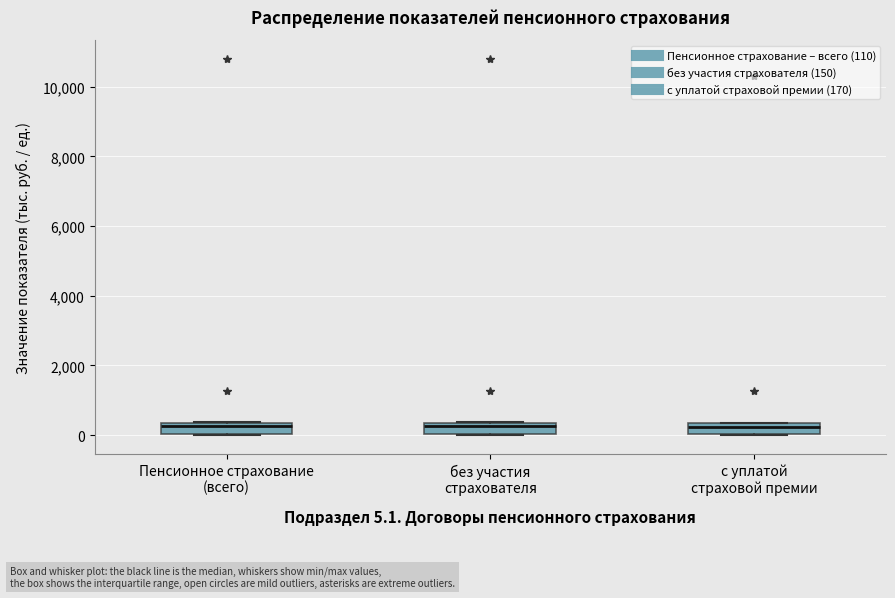

Where is the upper edge of the box for с уплатой страховой премии on the y-axis? The values are not printed on the chart, so give them approximately, as read against the axis.

400